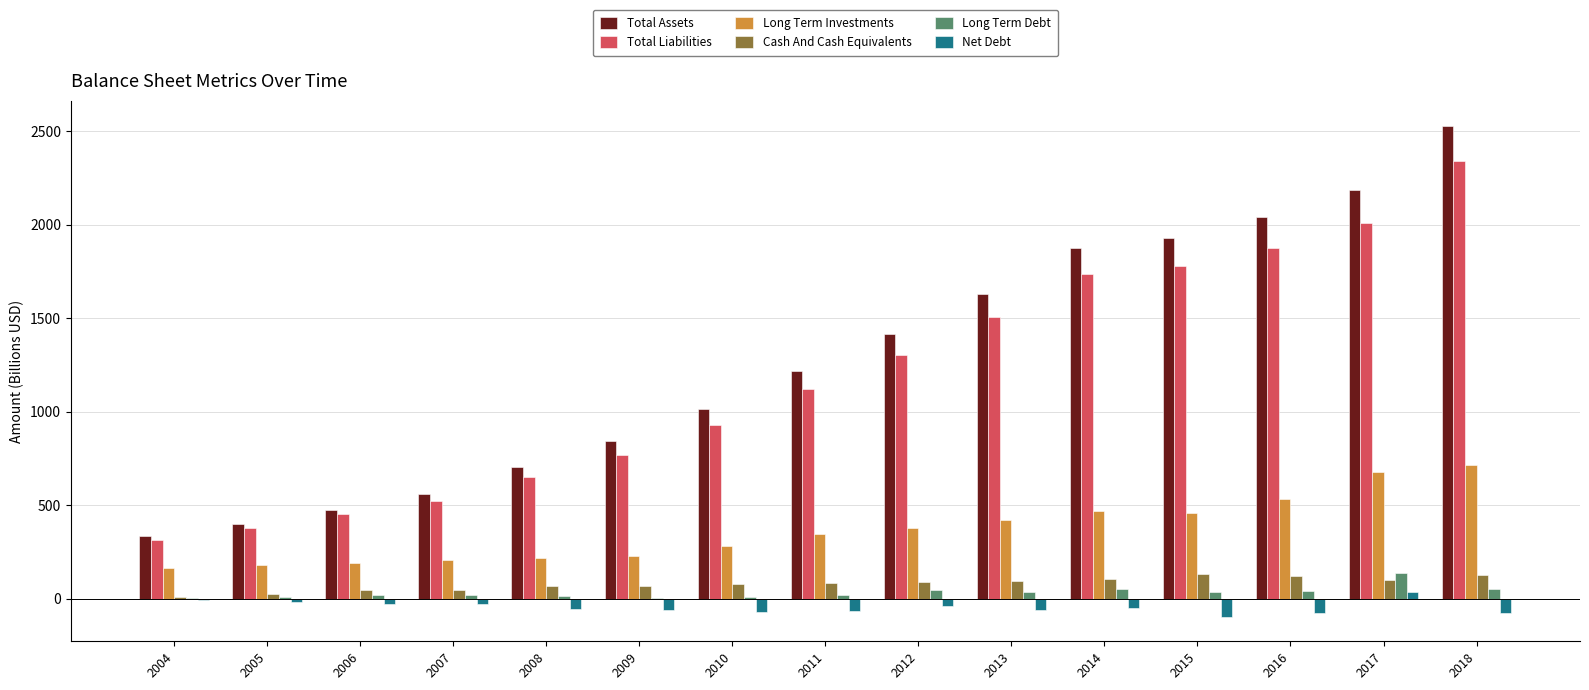

The value of Cash And Cash Equivalents at 2017 is 100.5. True or false?

True